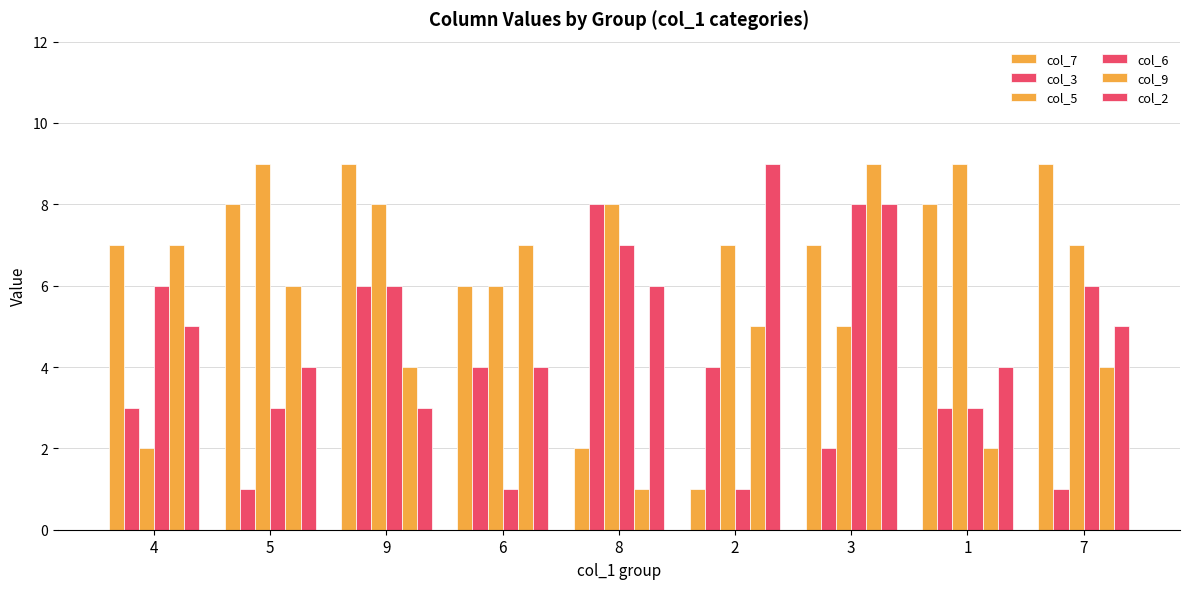

How many bars are there in total?

54